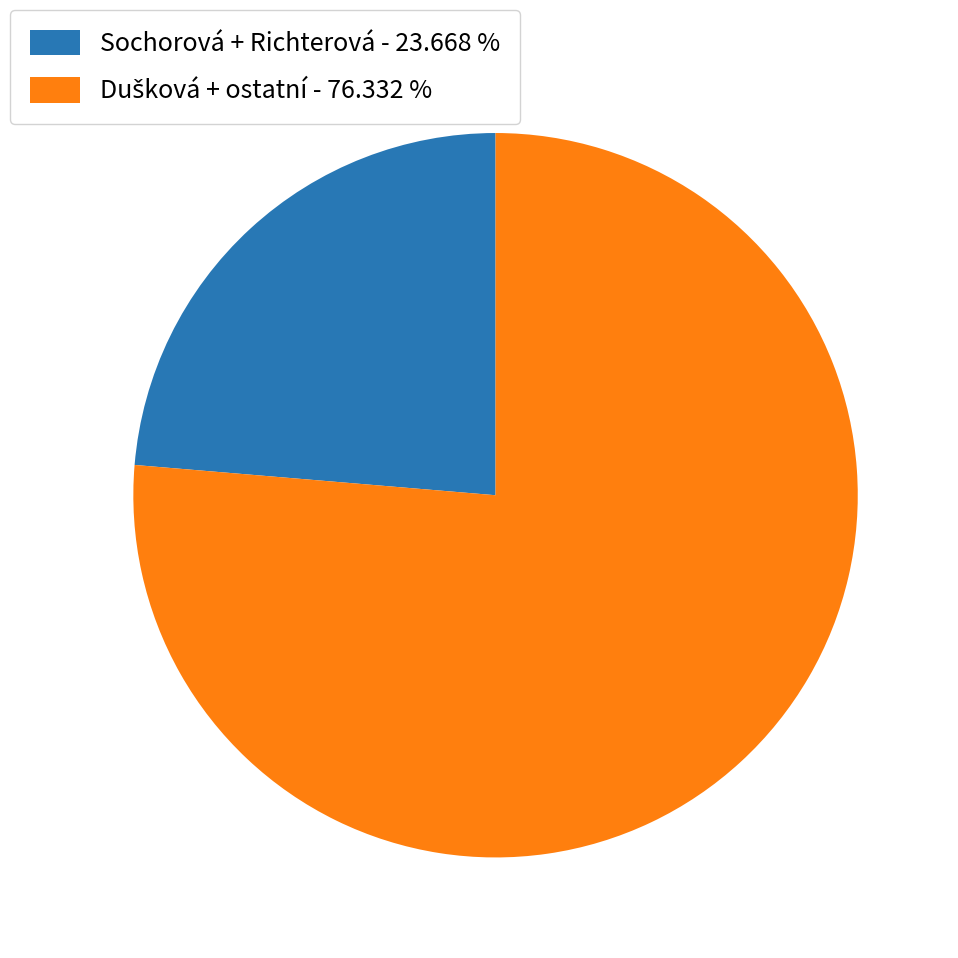

Is there any slice that represents more than half of the pie?

Yes